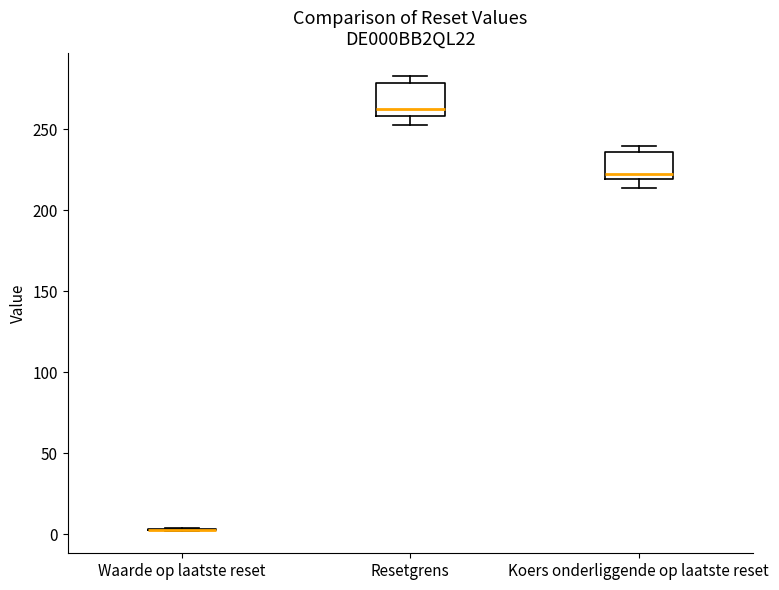

Reading left to right, read every box against the y-axis: the position of its median line, the range the box covers, and the ends of its whiskers. The values are not printed on the chart, so give them approximately, as read against the axis.

Waarde op laatste reset: box collapsed to a line at 5, whiskers 0 to 5
Resetgrens: median 260 (just above the box's lower edge), box 260 to 280, whiskers 250 to 285
Koers onderliggende op laatste reset: median 220 (just above the box's lower edge), box 220 to 235, whiskers 215 to 240